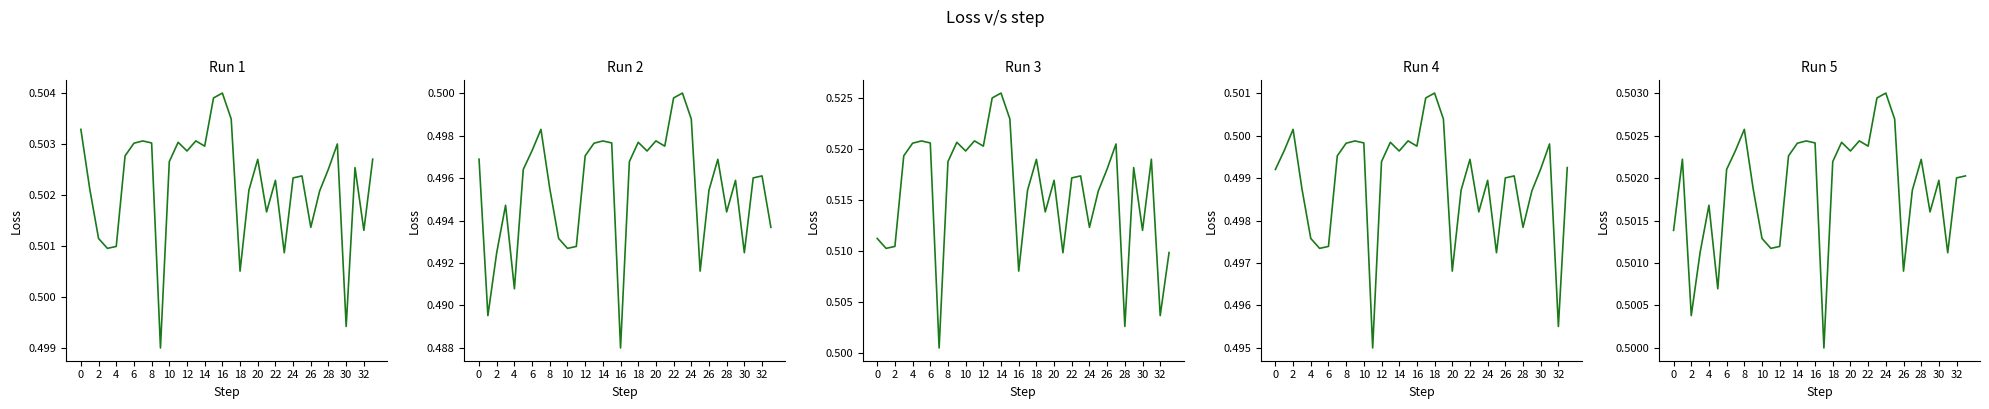

The Run 4 series shows 0.5 at 22. True or false?

True